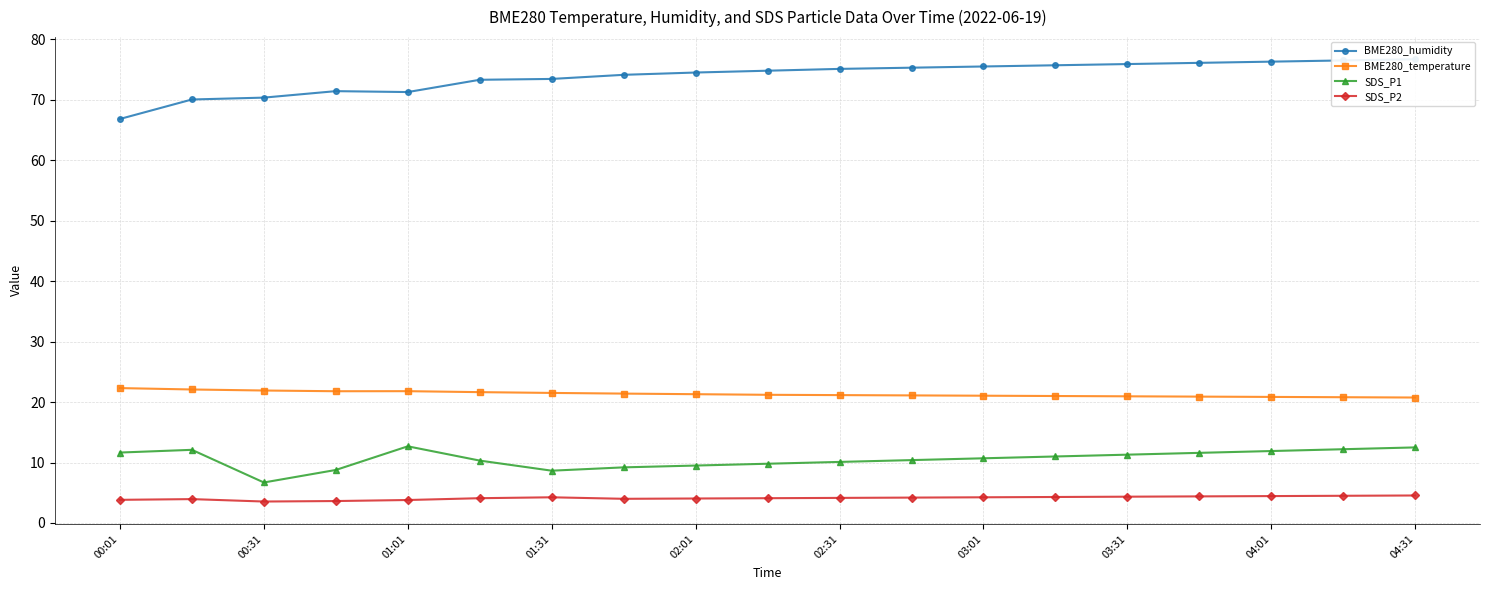

What is the sum of the SDS_P2 values at 03:31 and 00:31?

7.9